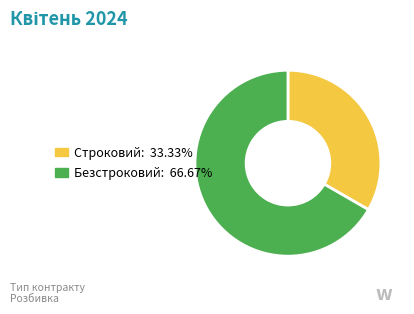

Between Строковий and Безстроковий, which is larger?

Безстроковий